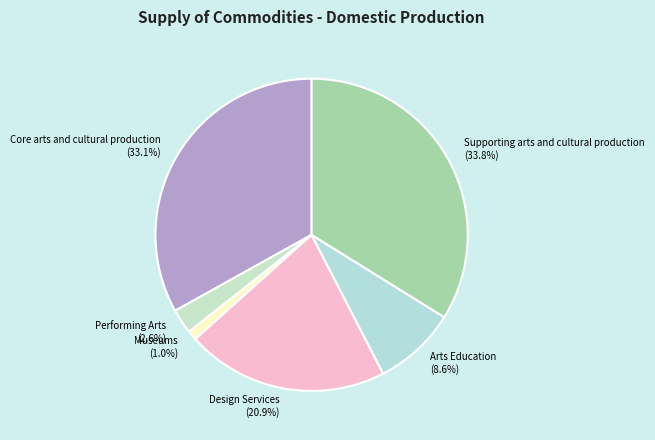

How many segments does this pie chart have?

6